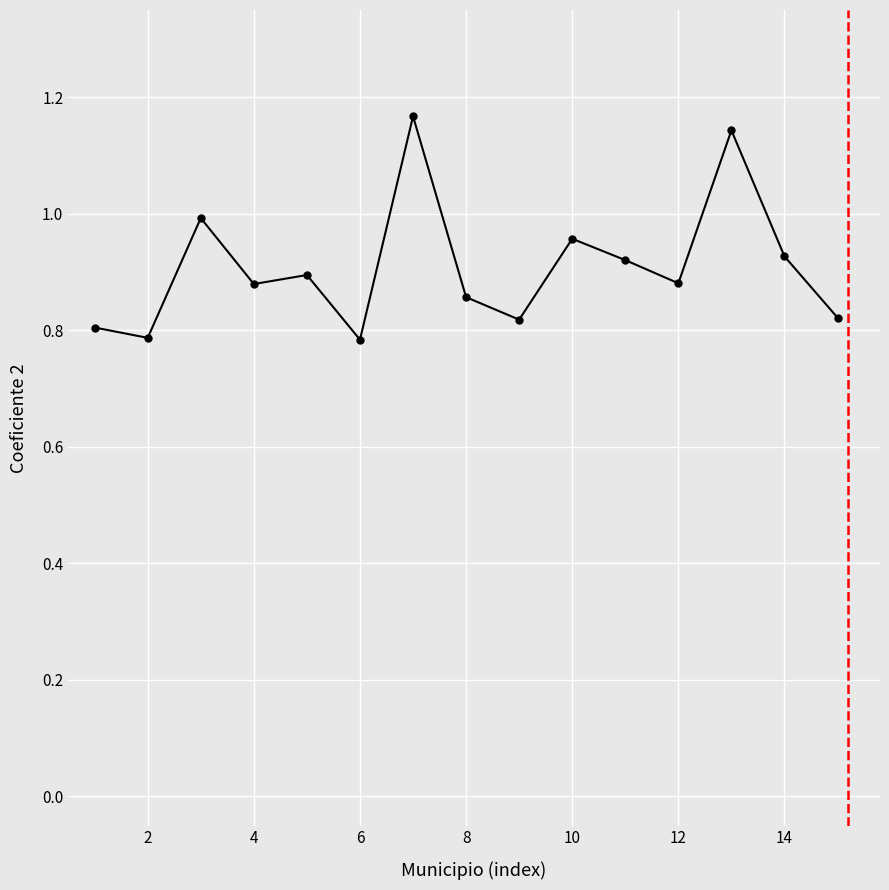

How many interior local peaks (higher than both neighbors) does the data have?

5